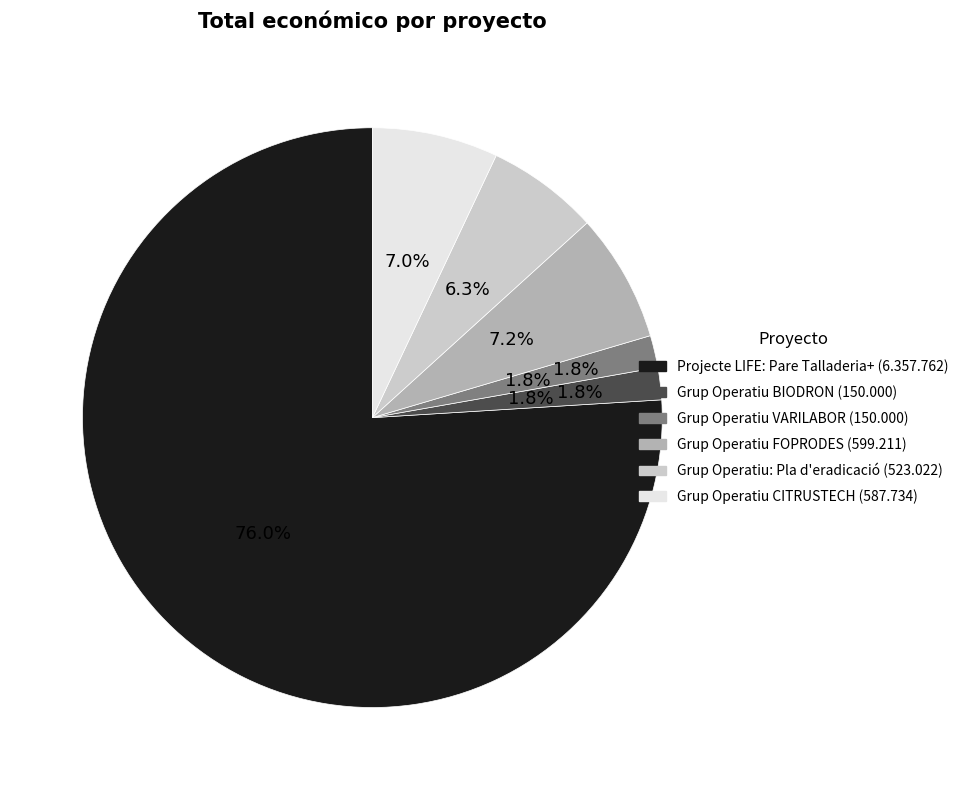

To the nearest percent, what is the combined percentage of Grup Operatiu CITRUSTECH and Projecte LIFE: Pare Talladeria+?

83%